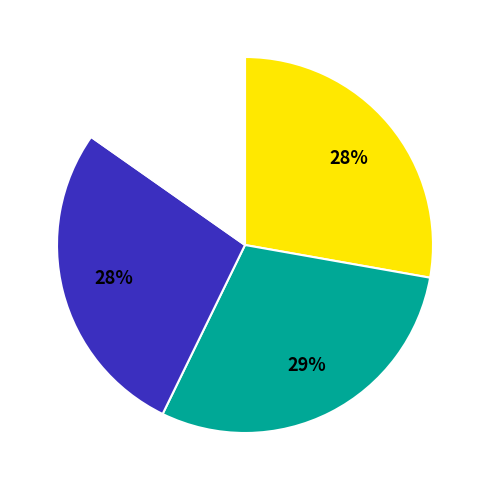

Is there a majority slice in this chart?

No